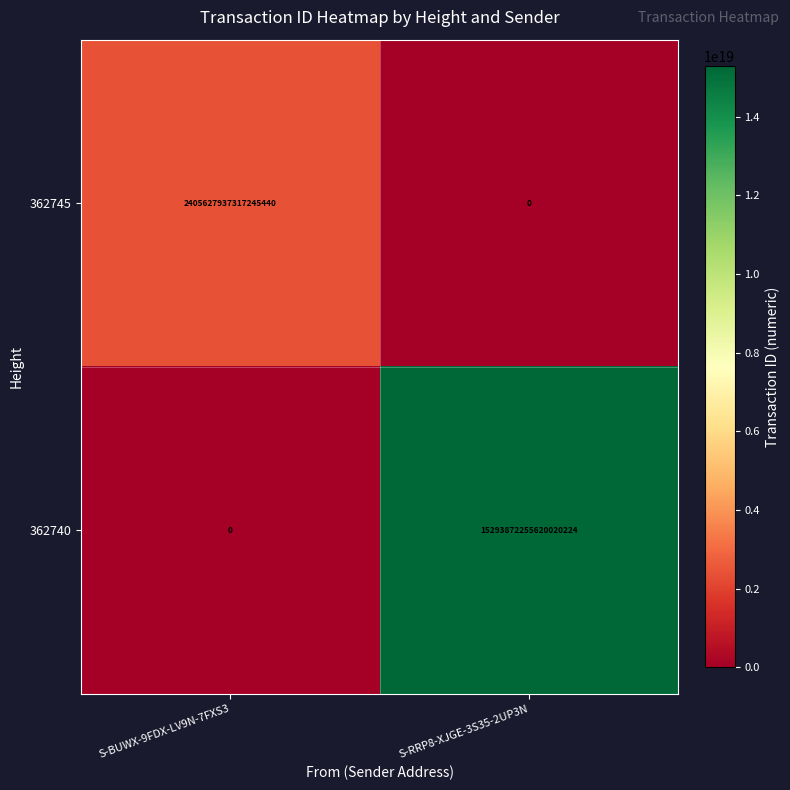

How many series are shown in this chart?

2